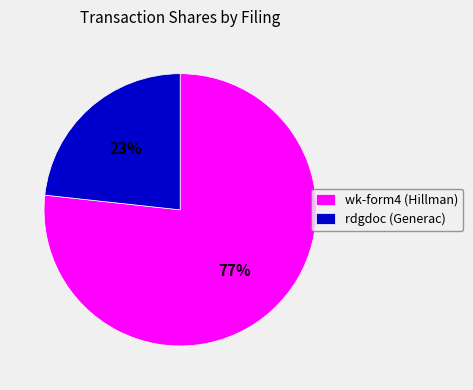

What is the largest slice in the pie chart?

wk-form4 (Hillman)